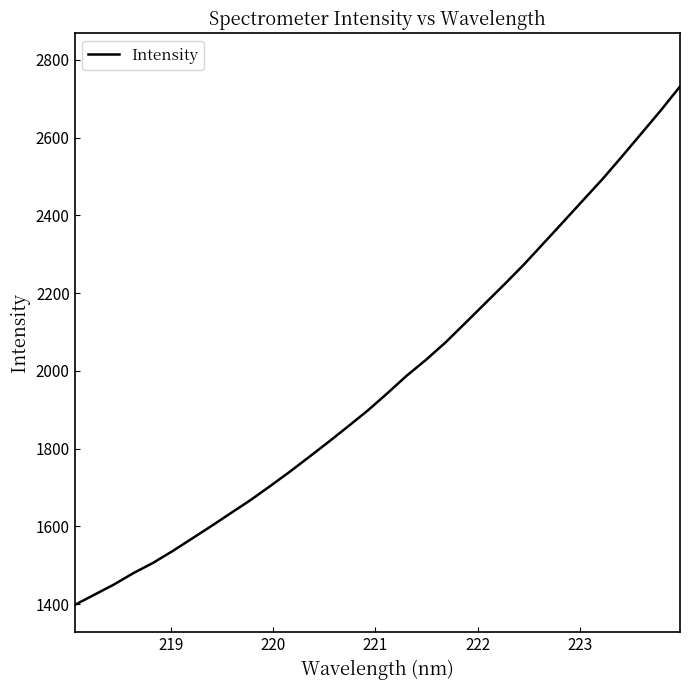

What is the difference between the maximum and minimum values?

1333.5